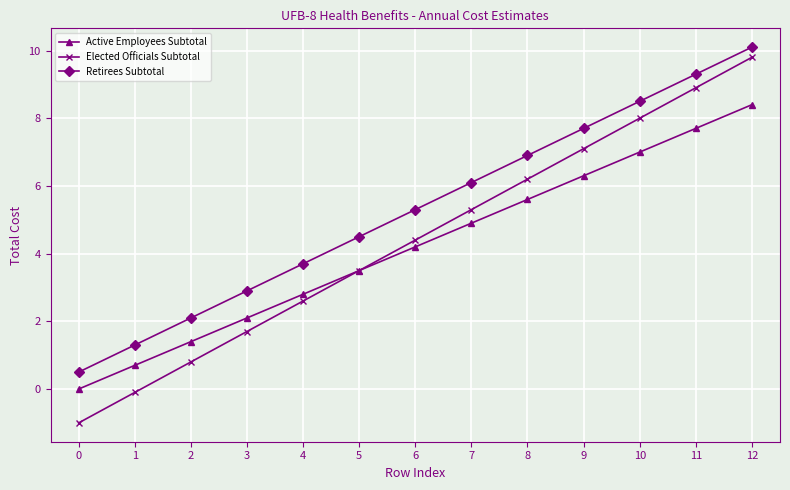

How many data points in Elected Officials Subtotal are less than 4?

6